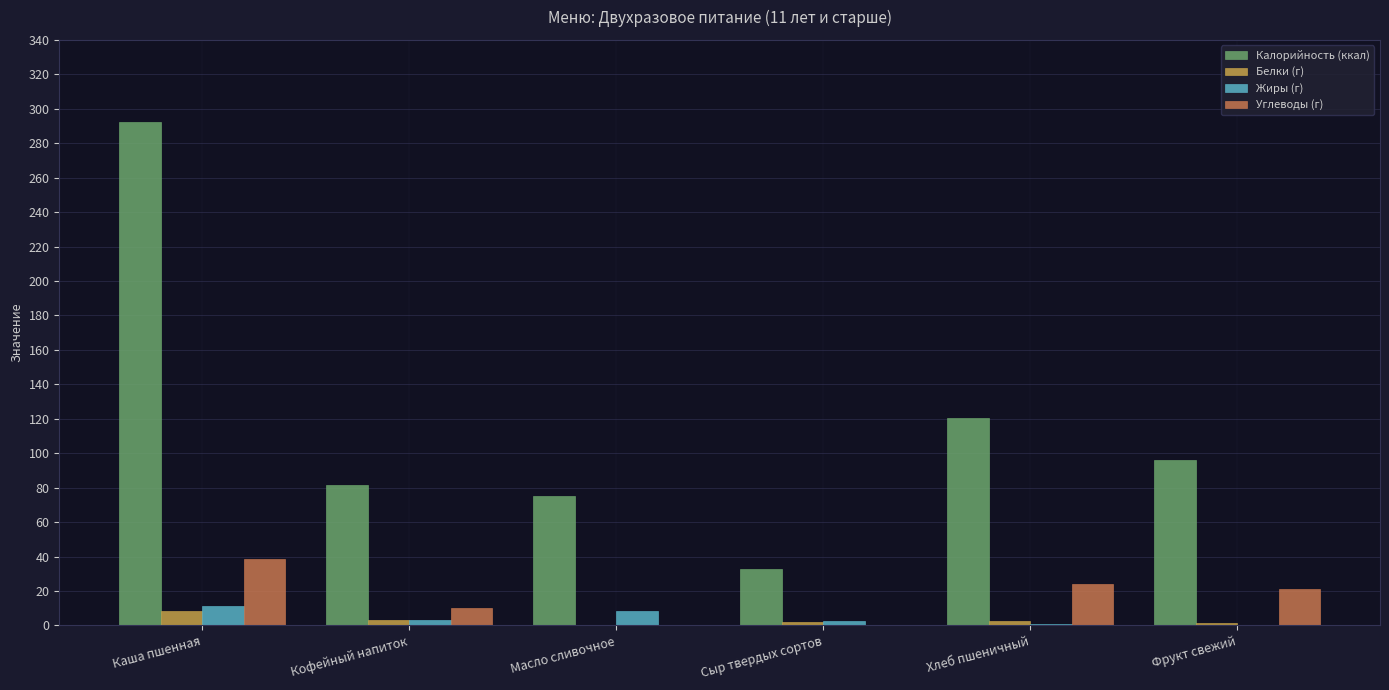

What is the average value of the Белки (г) series?

3.0